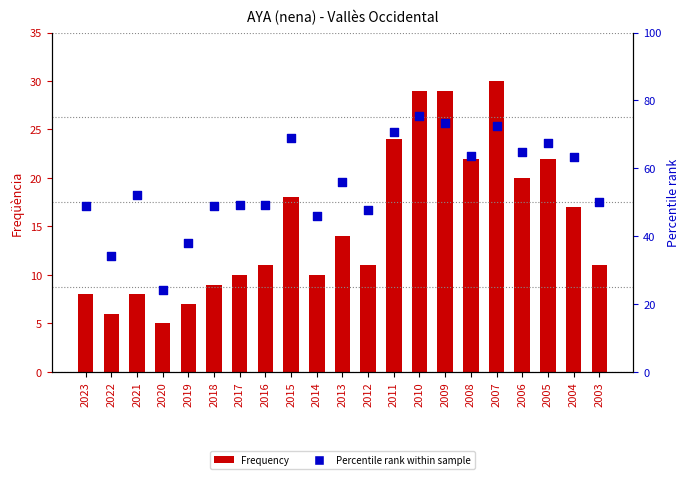

What are all the series names shown in the legend?

Frequency, Percentile rank within sample